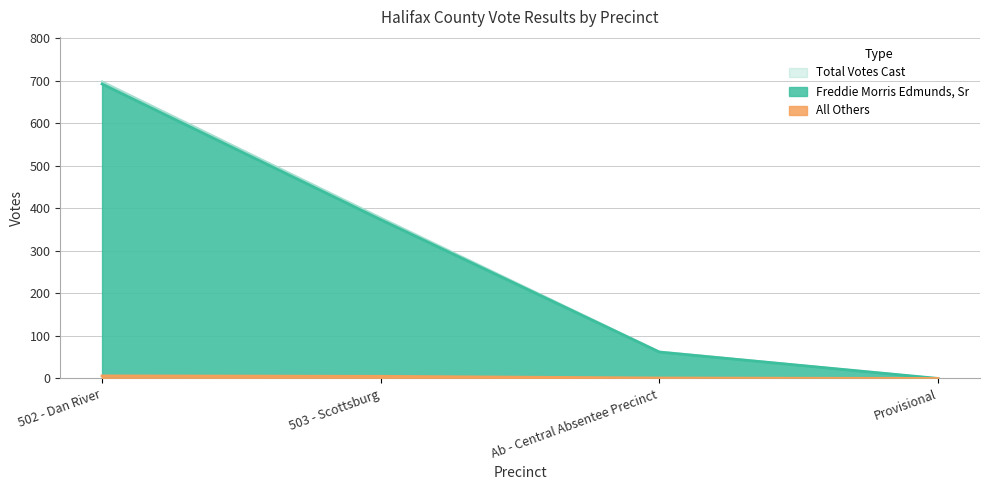

What is the difference between the highest and lowest values at 503 - Scottsburg?

373